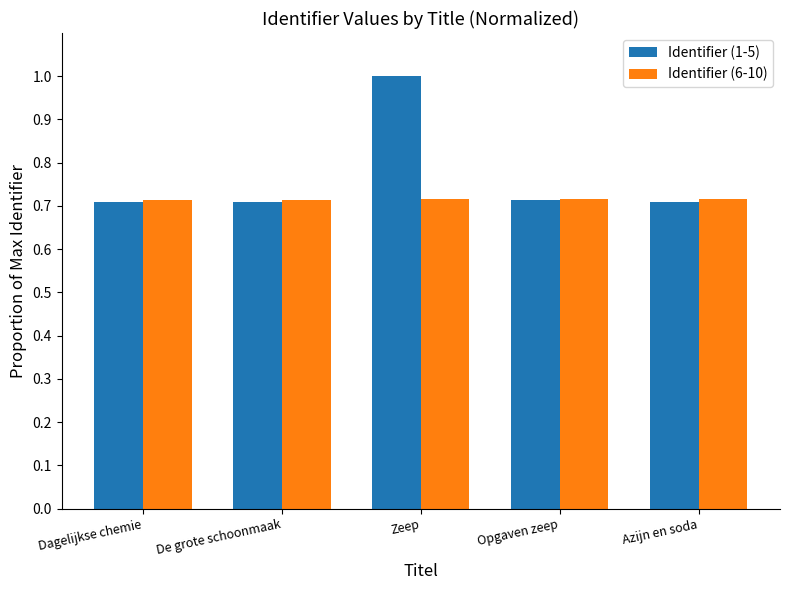

The value of Identifier (6-10) at Opgaven zeep is 0.5. True or false?

False